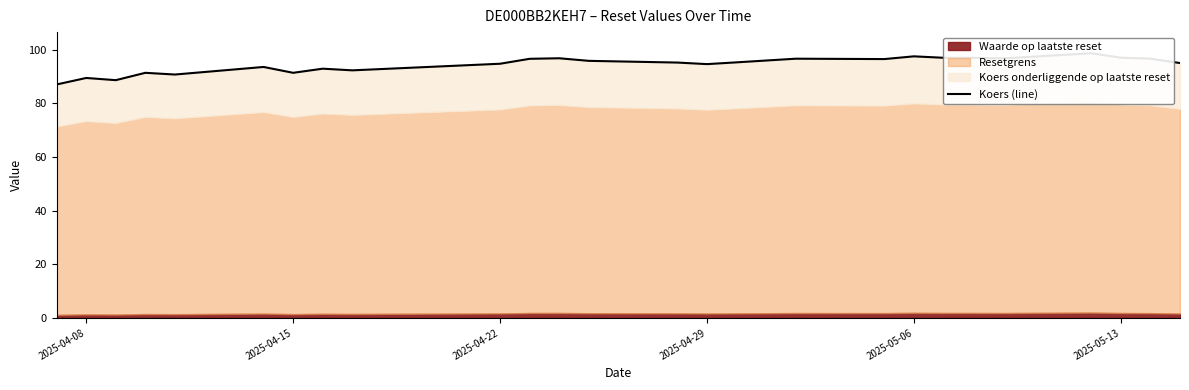

What is the value of the 11th point from the left?

96.5